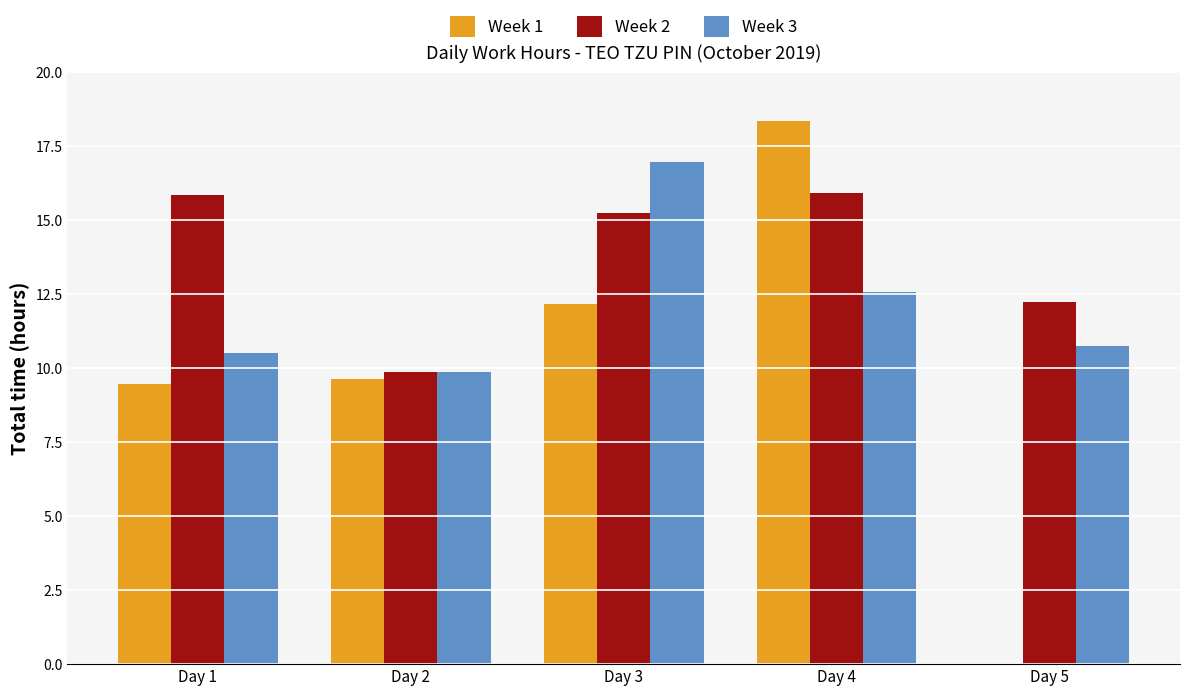

True or false: Week 1 has a value of 9.7 at Day 2.

True